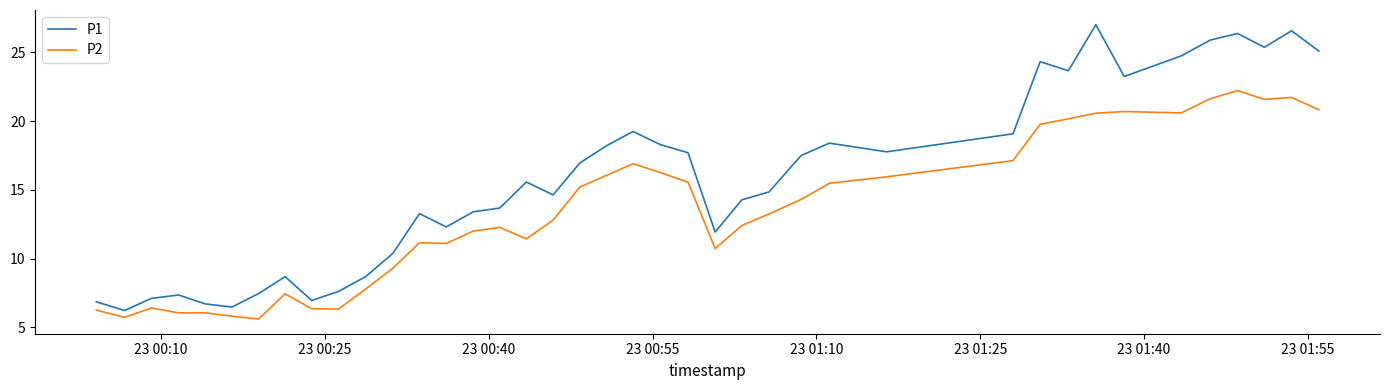

Which series has the widest spread of values?

P1